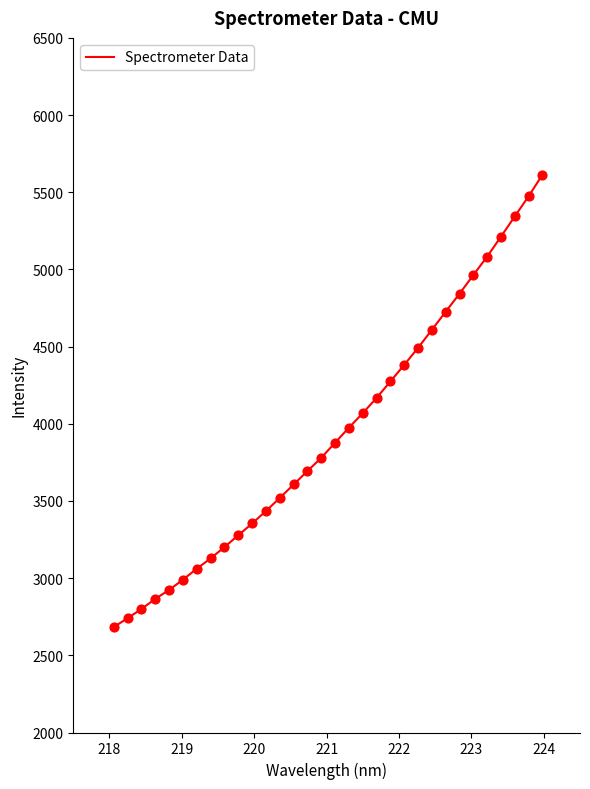

What is the smallest value displayed?

2682.8